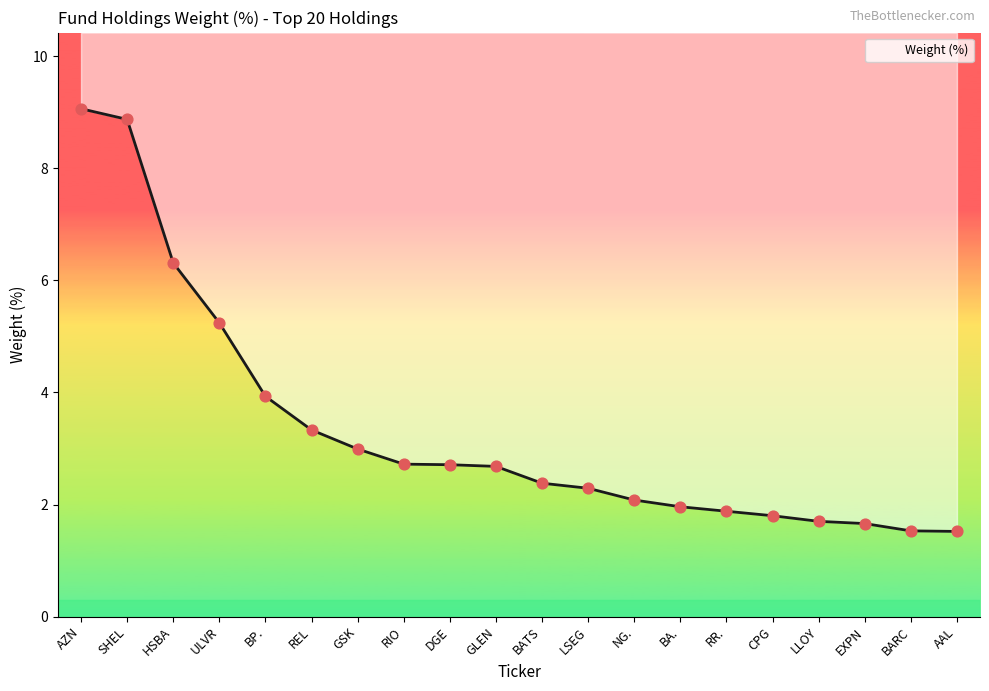

What is the change in value from BATS to LLOY?

-0.7